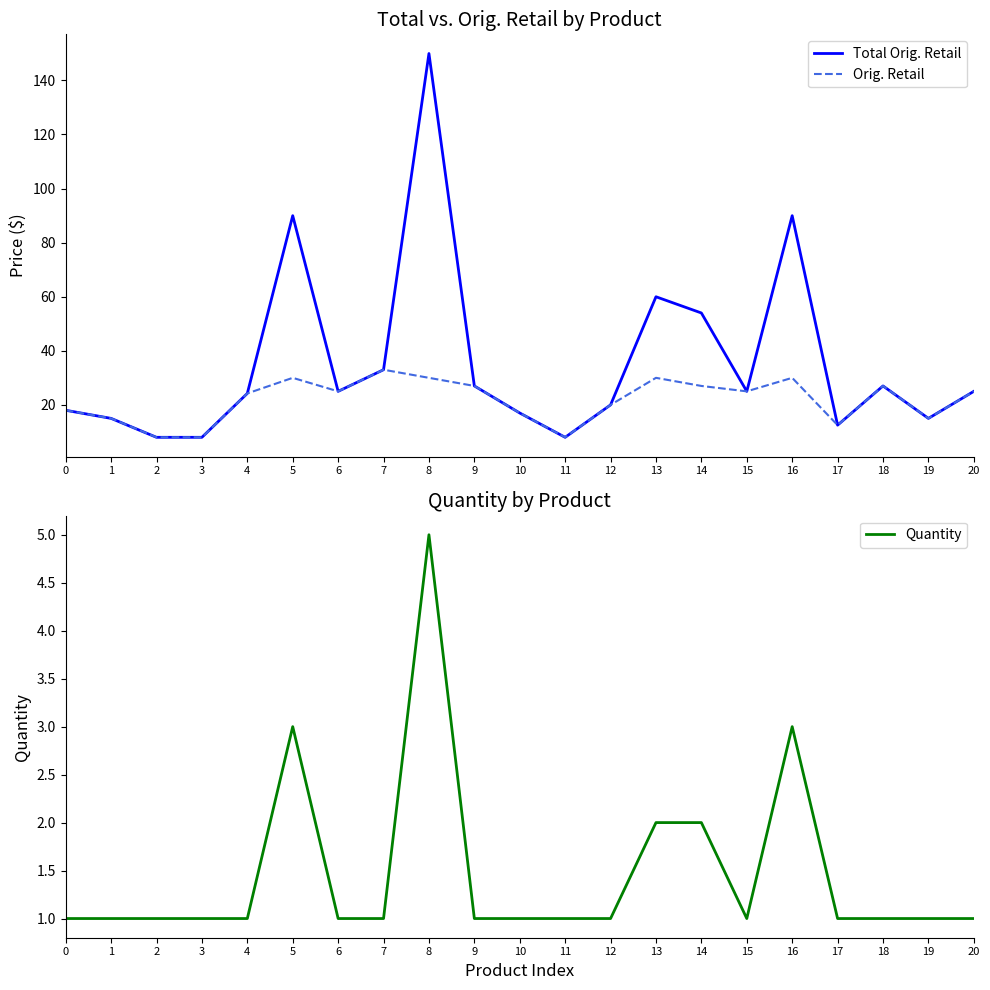

What is the difference between the Total Orig. Retail values at 7 and 17?

20.5